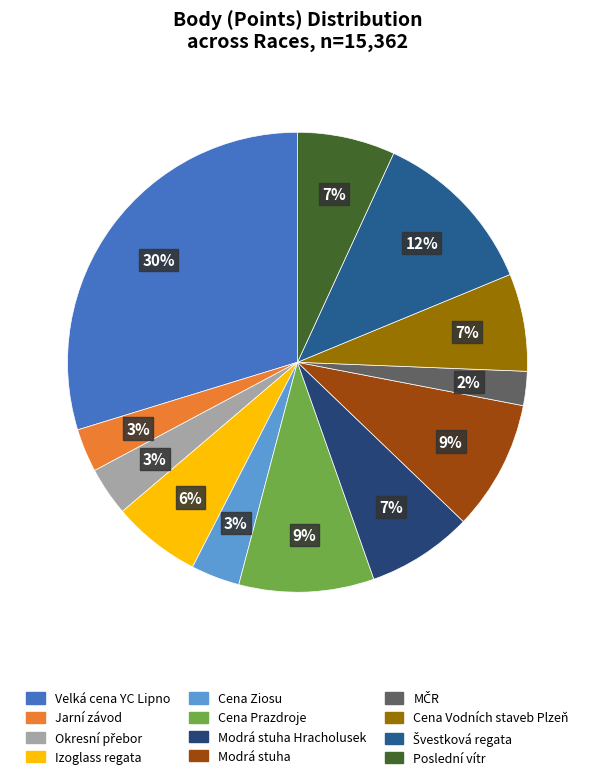

What percentage is the Modrá stuha Hracholusek slice, to the nearest percent?

7%